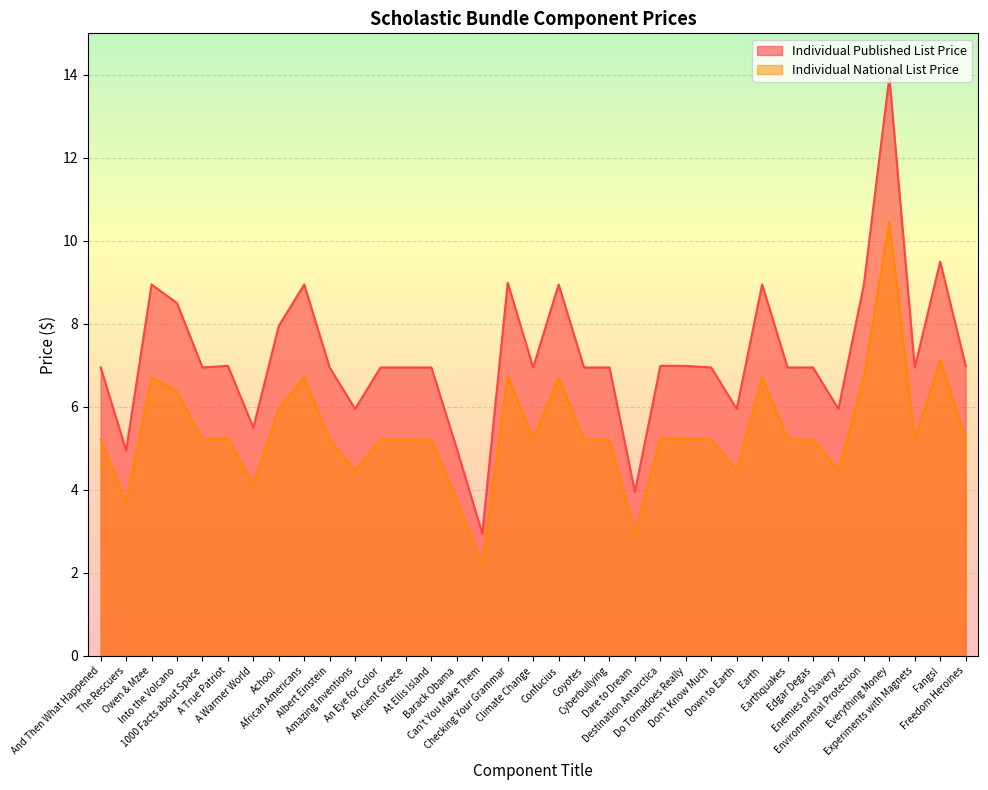

Reading left to right, extract all data points from this chart.

Individual Published List Price: 7.0	5.0	8.9	8.5	7.0	7.0	5.5	8.0	8.9	7.0	6.0	7.0	7.0	7.0	5.0	3.0	9.0	7.0	8.9	7.0	7.0	4.0	7.0	7.0	7.0	6.0	8.9	7.0	7.0	6.0	8.9	13.9	7.0	9.5	7.0
Individual National List Price: 5.2	3.7	6.7	6.4	5.2	5.2	4.1	6.0	6.7	5.2	4.5	5.2	5.2	5.2	3.7	2.2	6.7	5.2	6.7	5.2	5.2	3.0	5.2	5.2	5.2	4.5	6.7	5.2	5.2	4.5	6.7	10.5	5.2	7.1	5.2